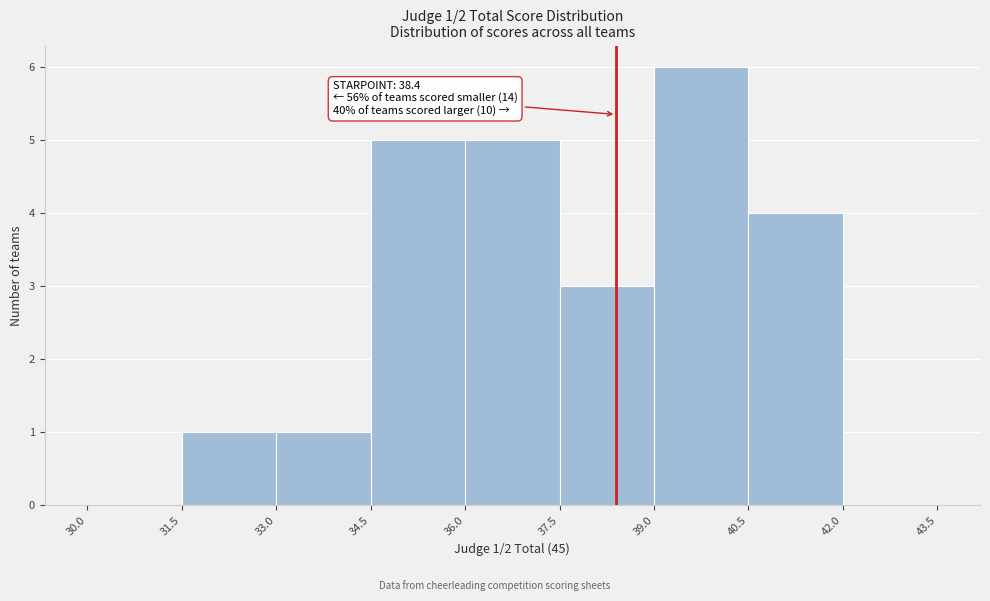

Over which range of the x-axis is the bar tallest?

39.0 to 40.5